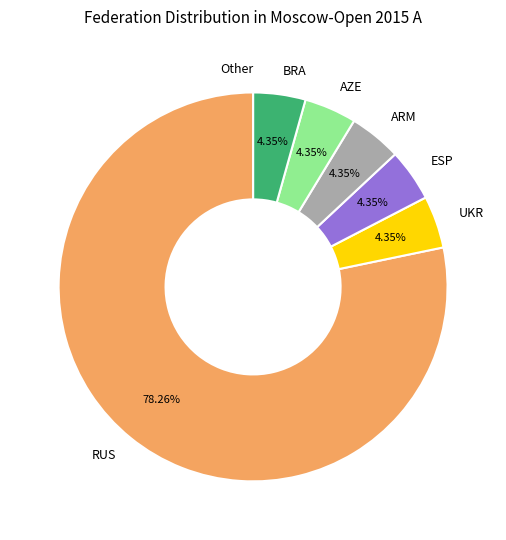

To the nearest percent, what is the difference between the largest and smallest slice percentages?

78%